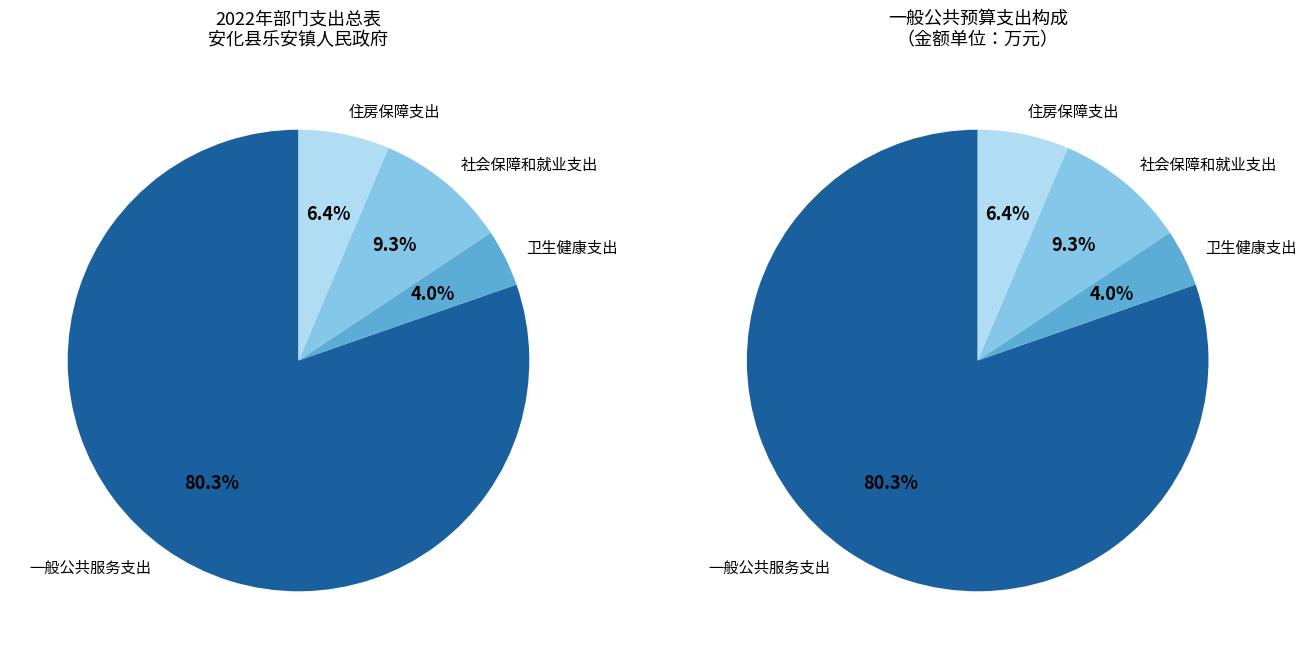

What portion of the pie excludes 社会保障和就业支出?

90.7%